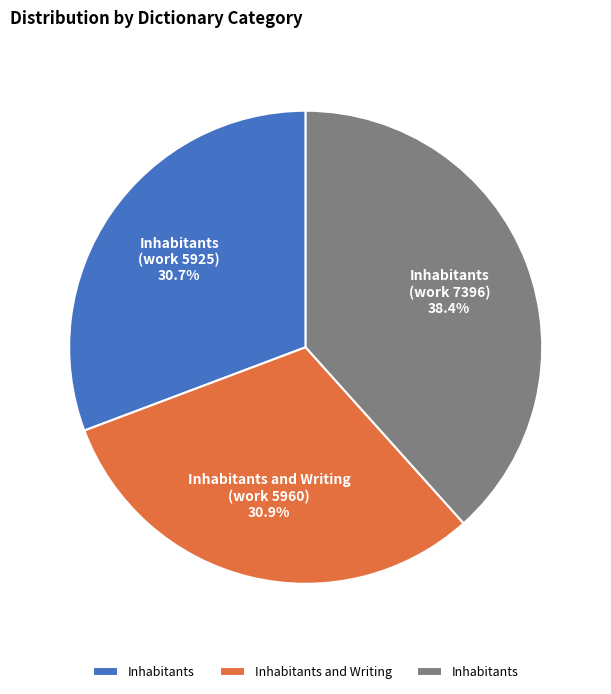

Is there any slice that represents more than half of the pie?

No